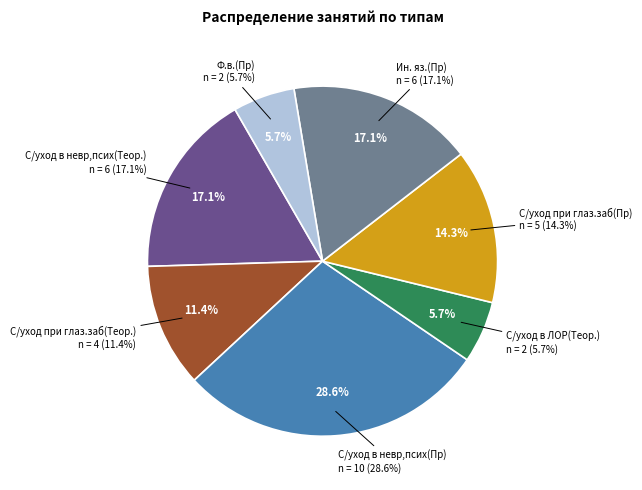

Which slice is the largest?

С/уход в невр,псих(Пр)